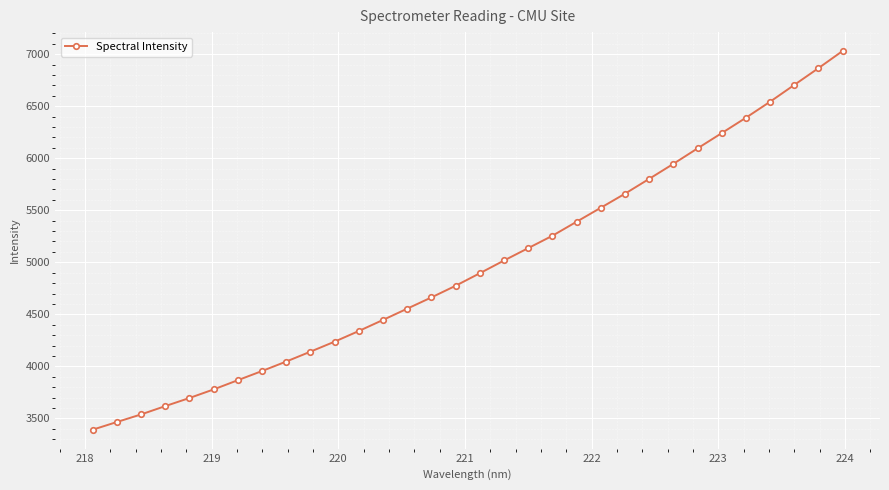

What is the value of the 6th point from the left?

3778.6